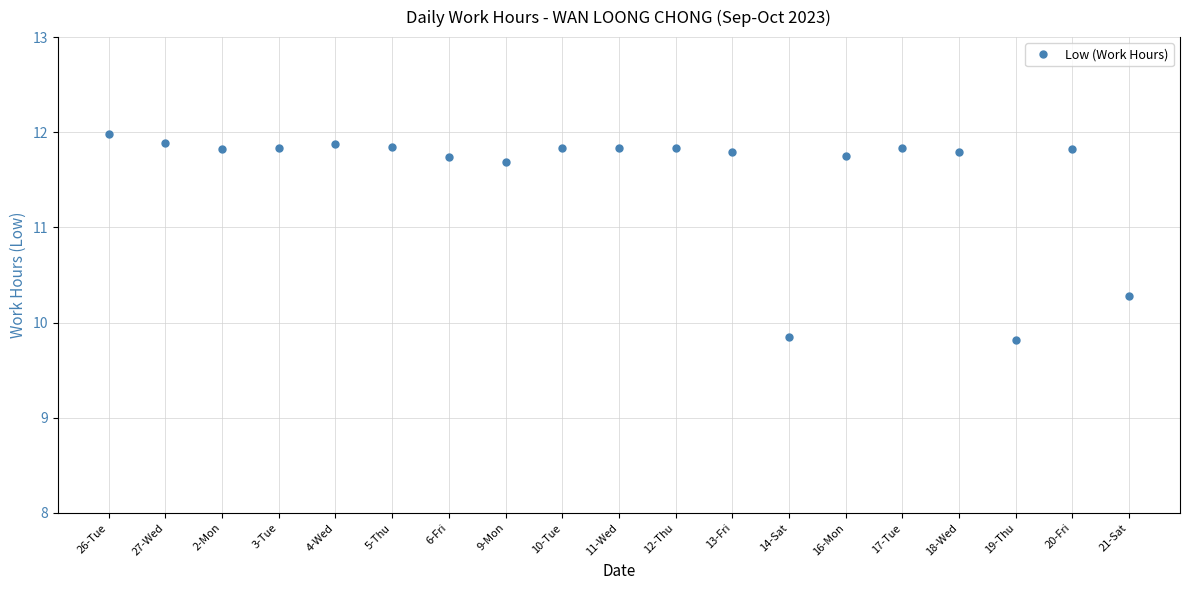

Approximately how many times larger is the value at 17-Tue compared to 12-Thu?

1.0